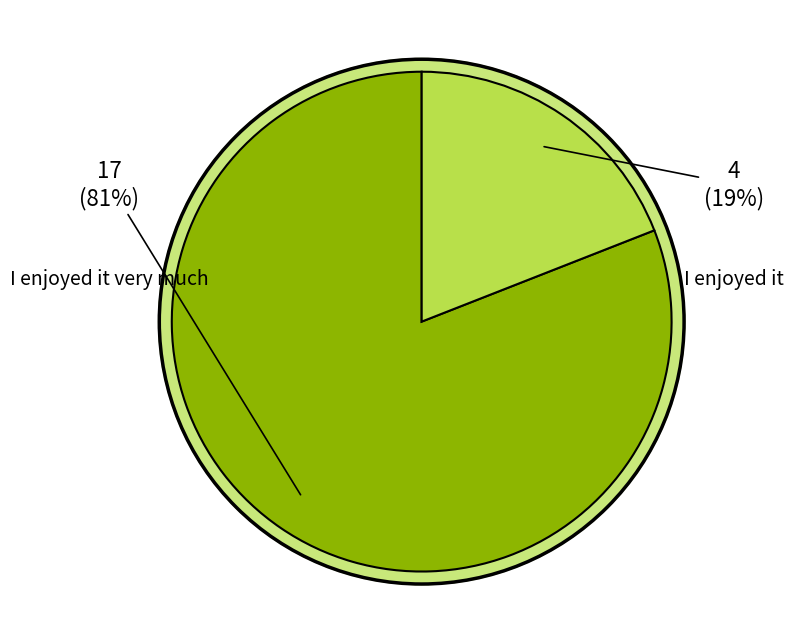

To the nearest percent, what portion does I enjoyed it very much represent?

81%